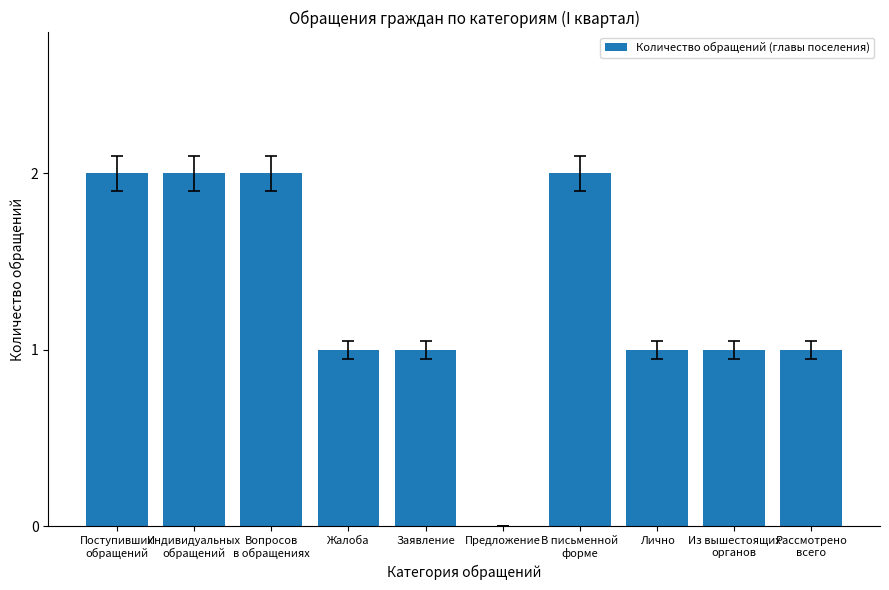

True or false: the data shows 0 at Вопросов
в обращениях.

False